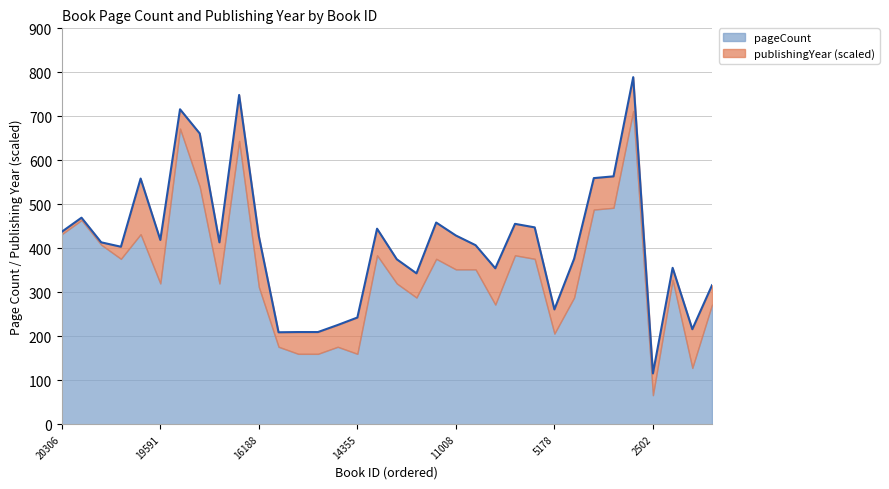

Rank the categories by value from lowest to highest.

2502, 15947, 15944, 15933, 1569, 15759, 14355, 5178, 464, 12288, 8747, 1785, 12295, 4368, 20260, 8881, 20286, 17645, 19591, 16188, 11008, 20306, 12310, 7564, 7690, 11009, 20289, 20023, 3804, 3803, 17998, 19483, 16766, 3567